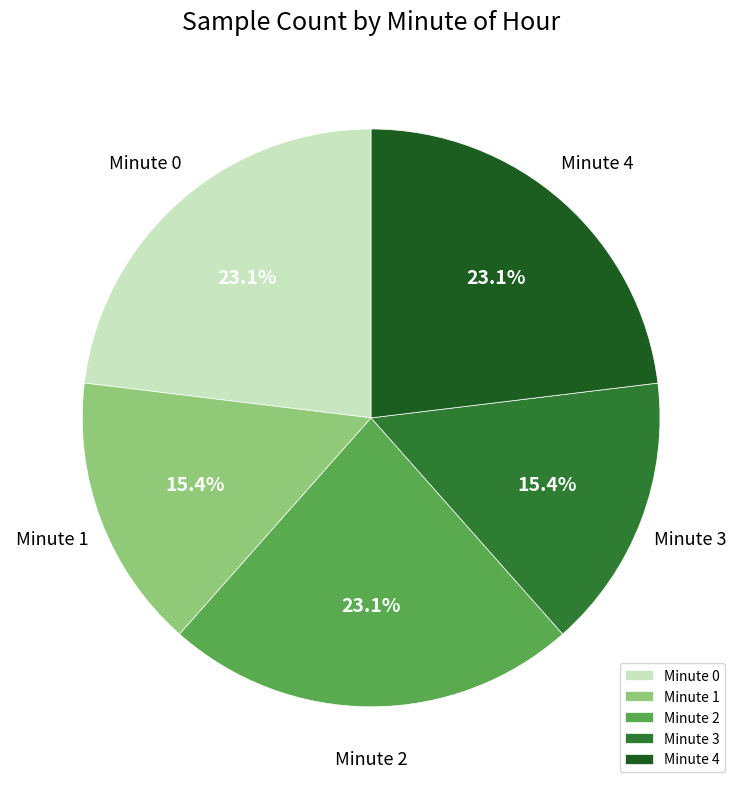

To the nearest percent, what is the difference between the Minute 3 and Minute 4 slice percentages?

8%